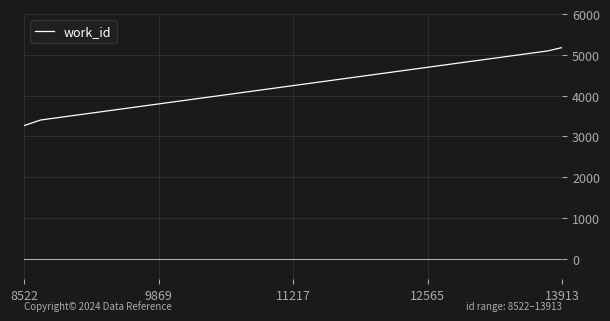

Reading left to right, extract all data points from this chart.

3264	3402	5095	5095	5175	5175	5175	5175	5175	5175